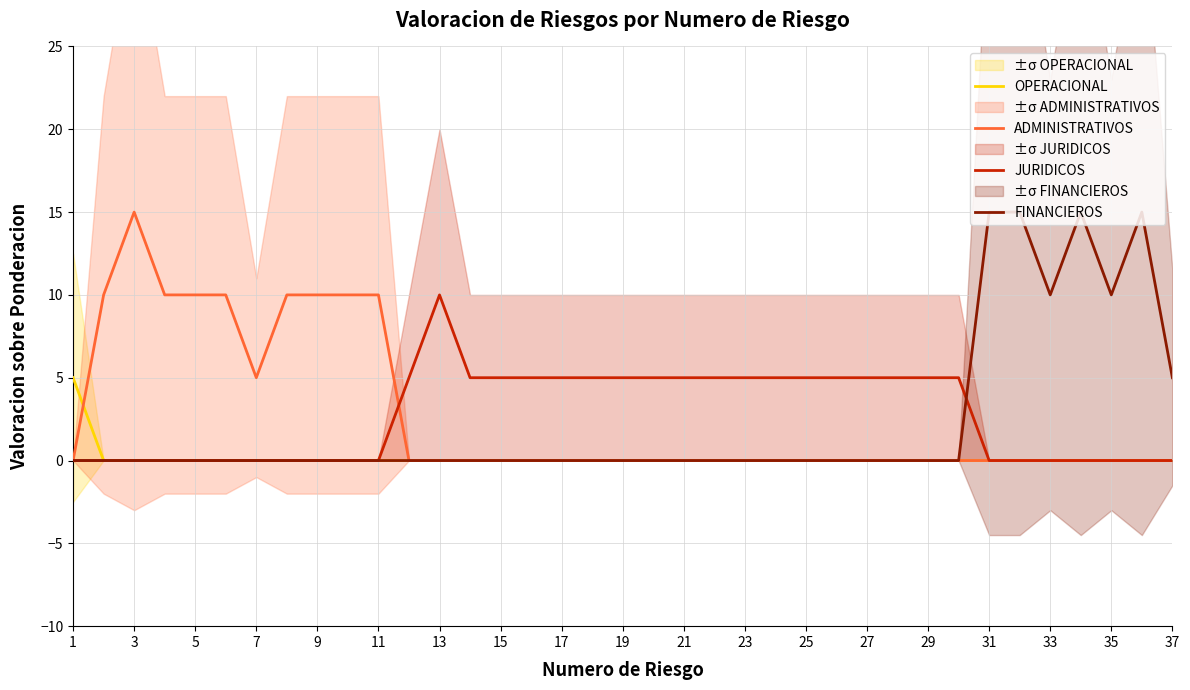

Where is ADMINISTRATIVOS nearest to the value 7?

7